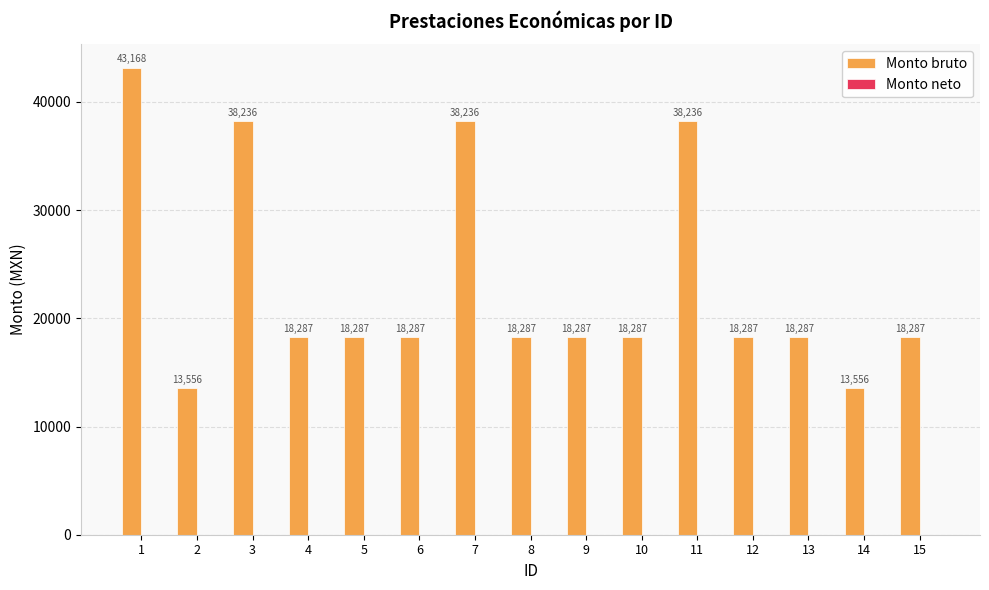

What is the sum of all values?

349571